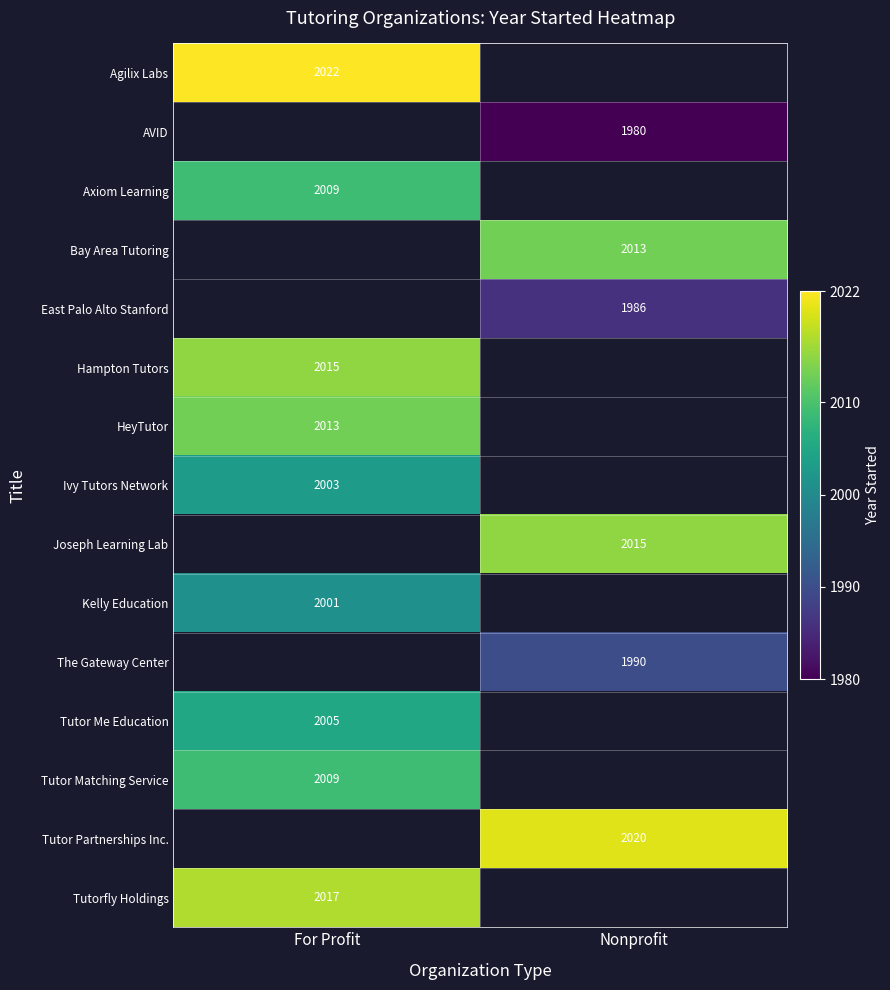

The Hampton Tutors series shows 2869 at For Profit. True or false?

False